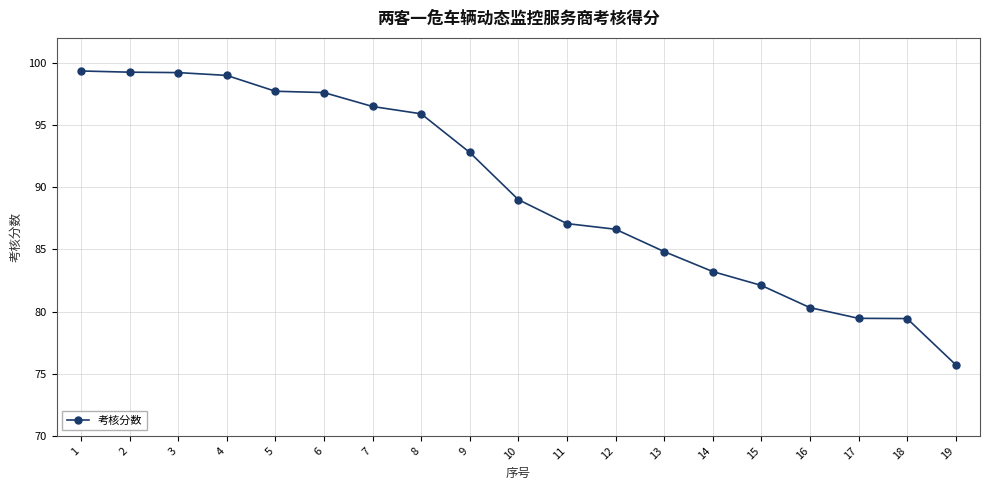

The chart shows a value of 22.5 at 18. True or false?

False